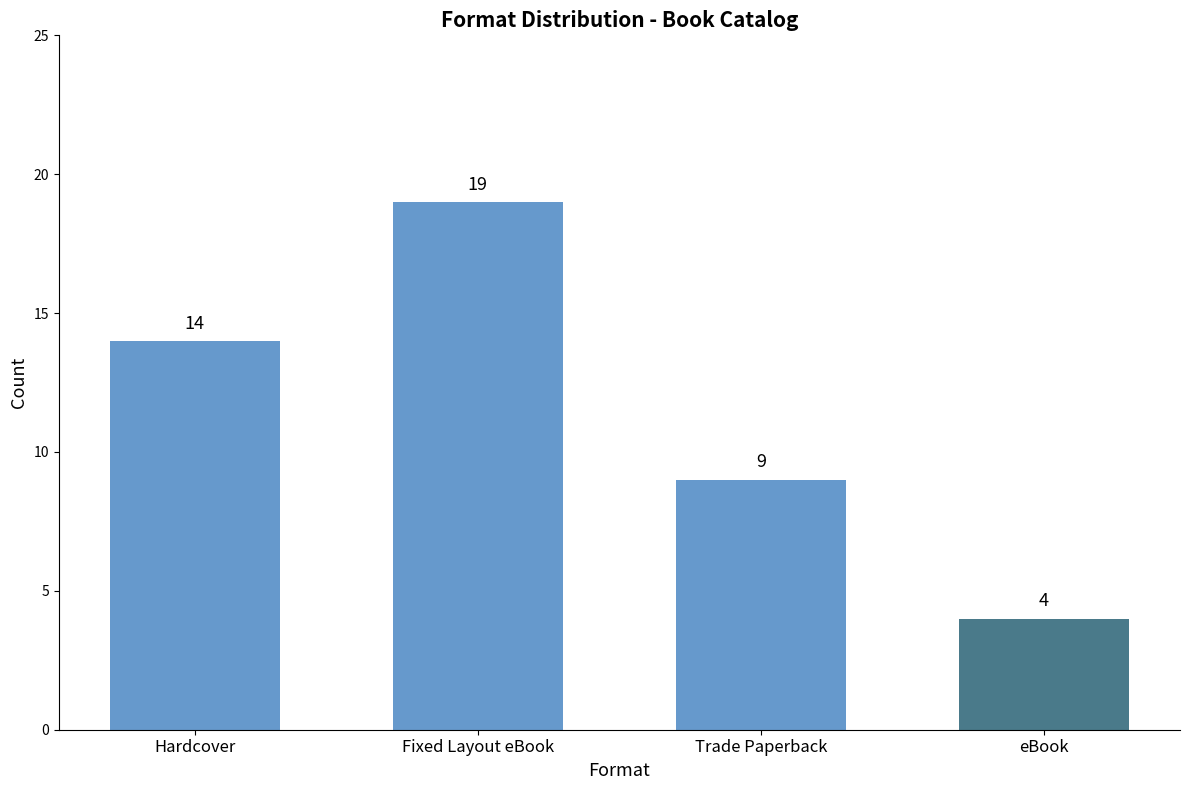

Rank the categories by value from highest to lowest.

Fixed Layout eBook, Hardcover, Trade Paperback, eBook